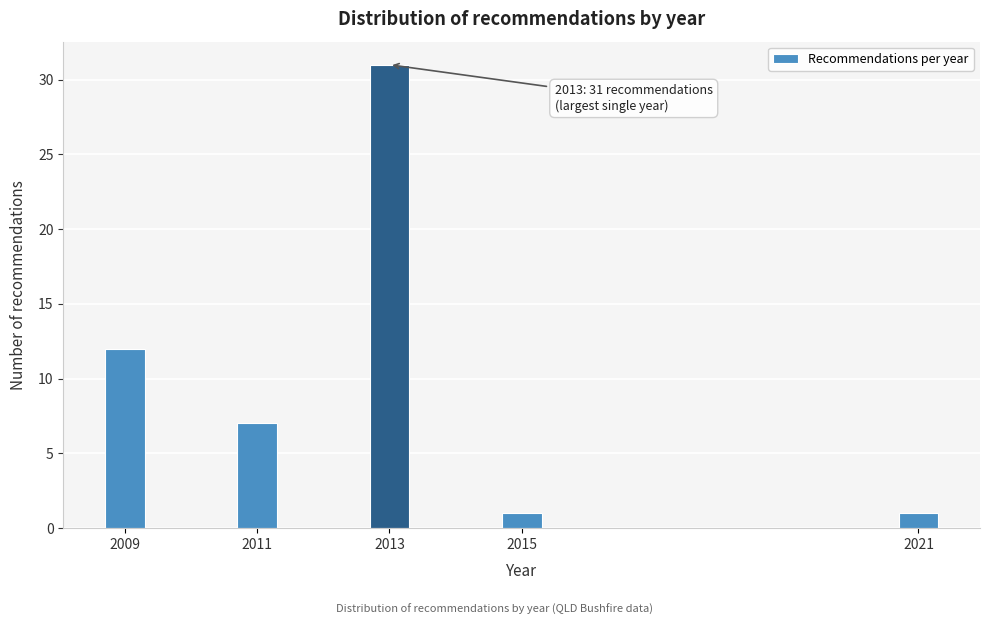

Reading left to right, transcribe all the data shown in this chart.

2009=12	2011=7	2013=31	2015=1	2021=1